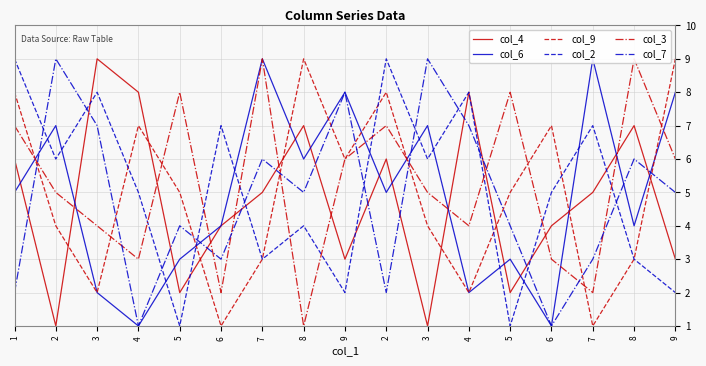

Count the col_7 values in the range 3 to 7.

10